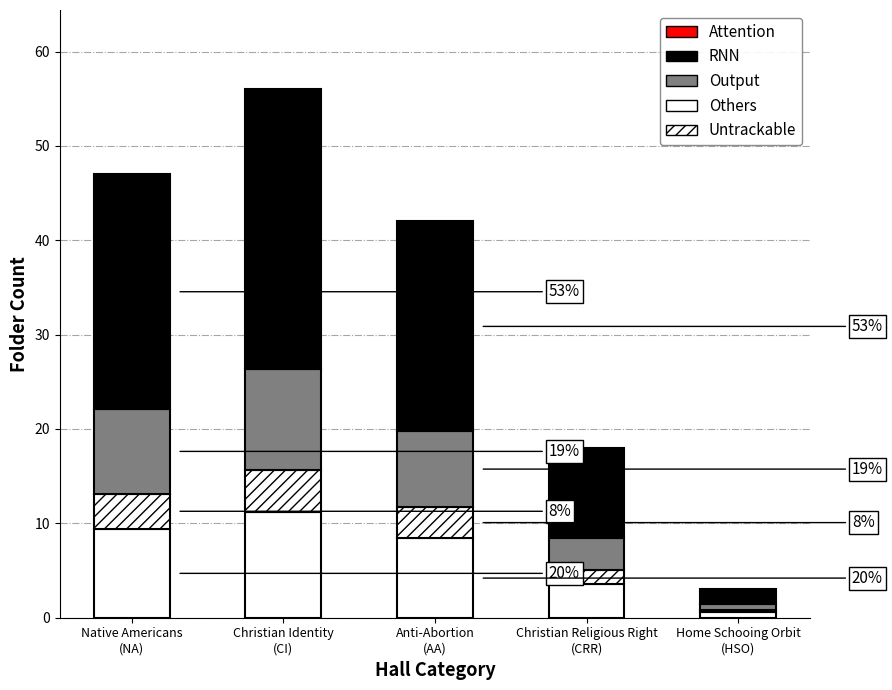

How many data points in Others are less than 8?

2